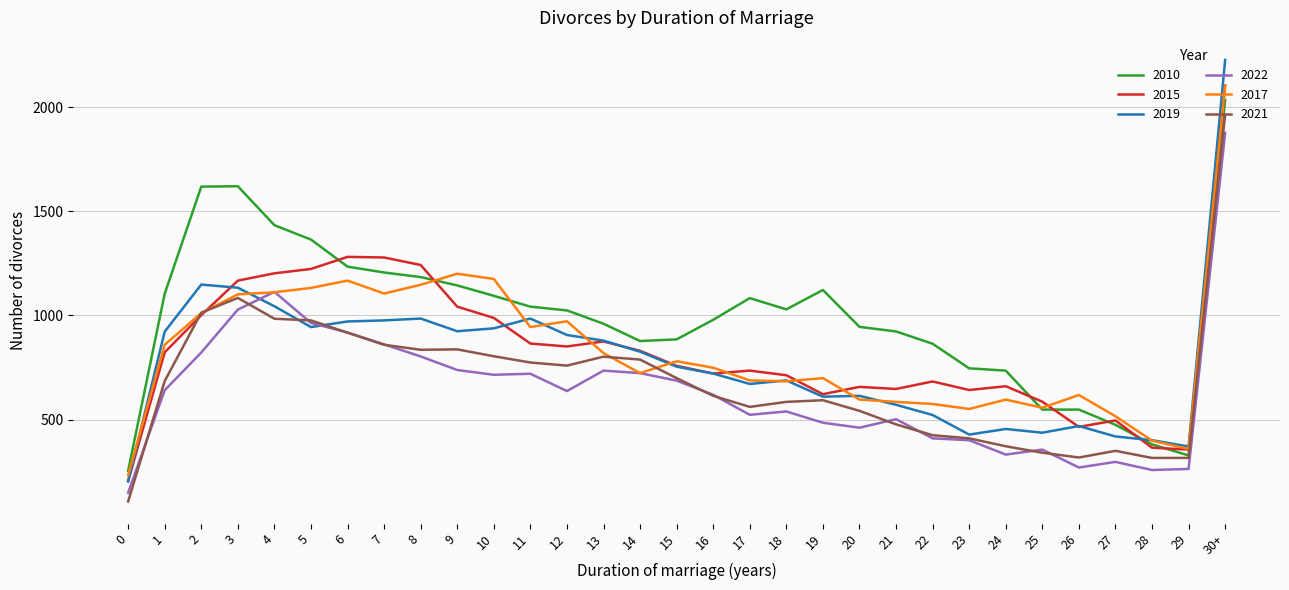

What position from the left is 29?

30